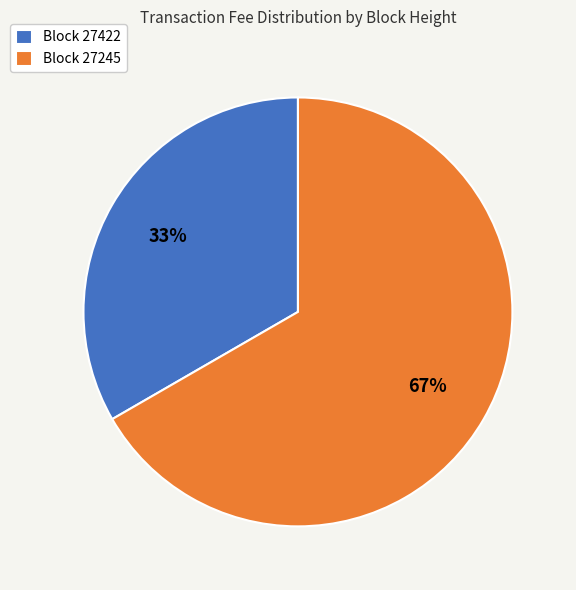

To the nearest percent, what percentage of the pie is Block 27245?

67%